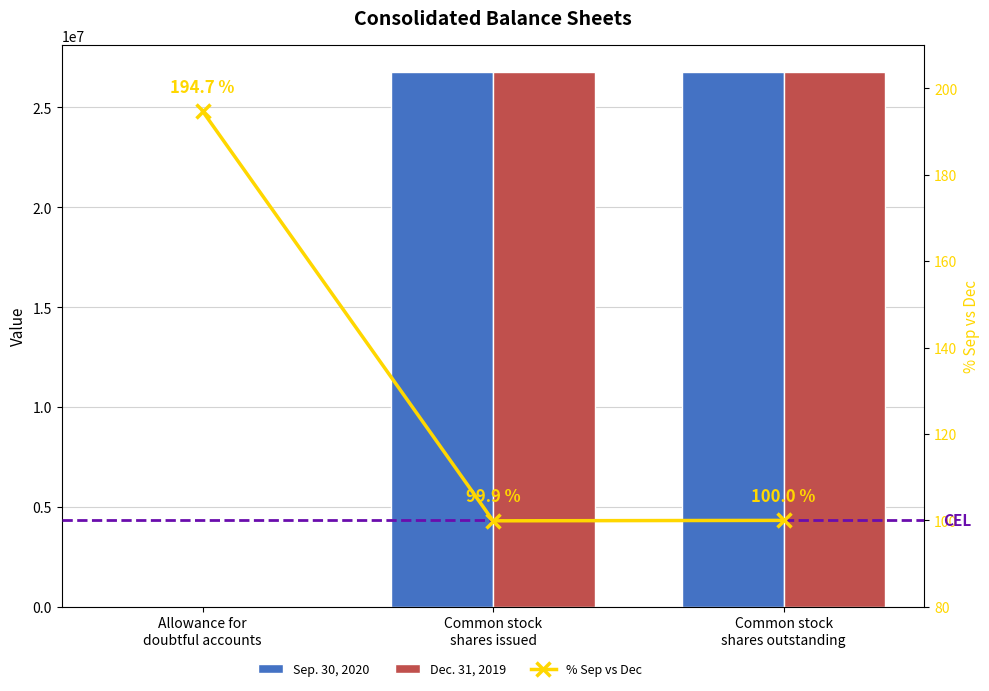

Which category has the highest value across all series?

Common stock
shares outstanding